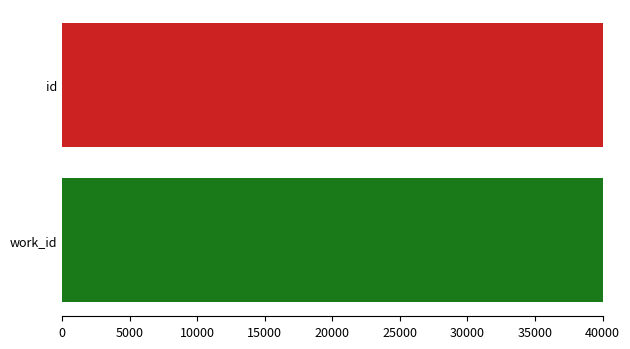

Rank the series by their maximum value, from highest to lowest.

id, work_id